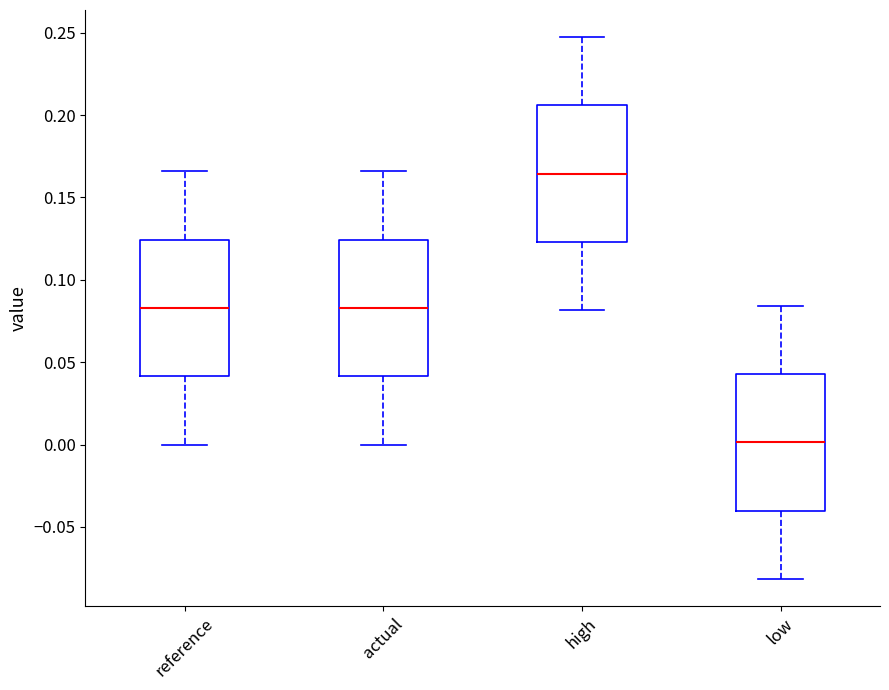

Which box's median line is the highest?

high